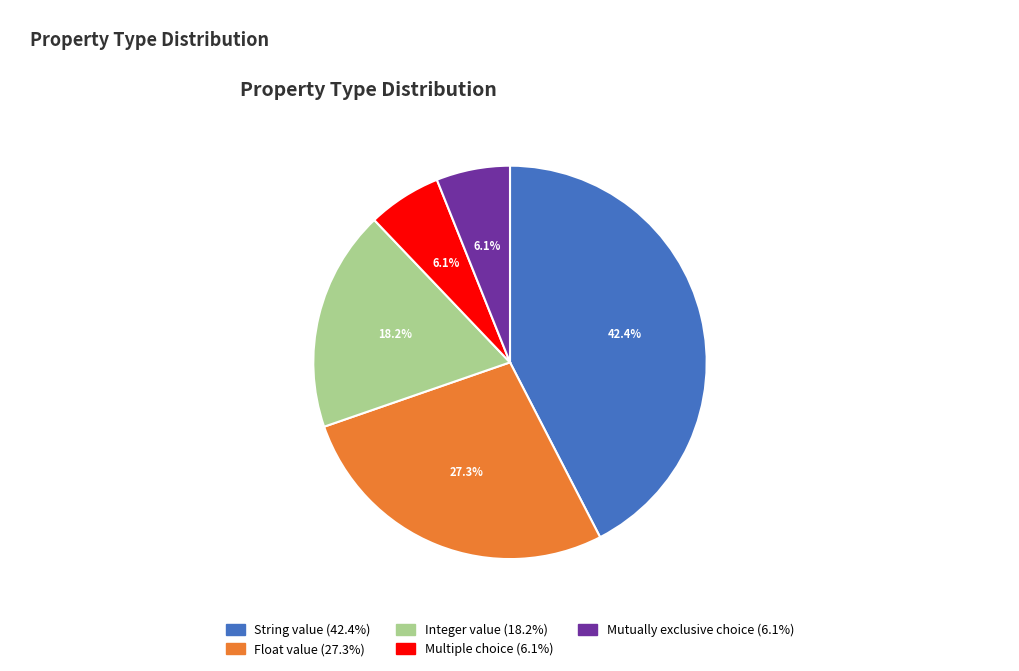

How many segments does this pie chart have?

5